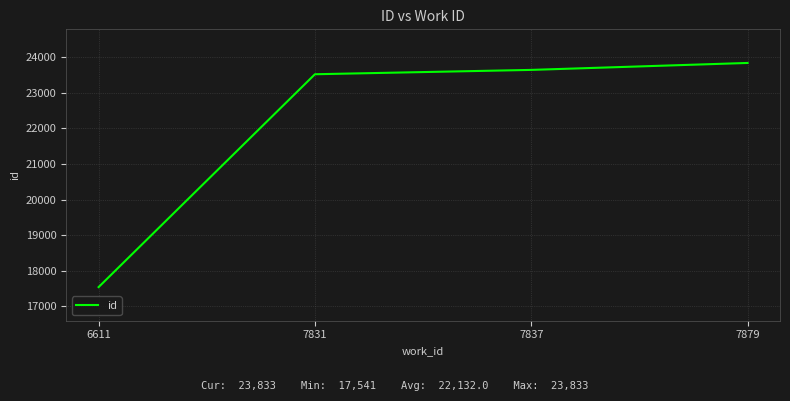

What is the difference between the maximum and minimum values?

6292